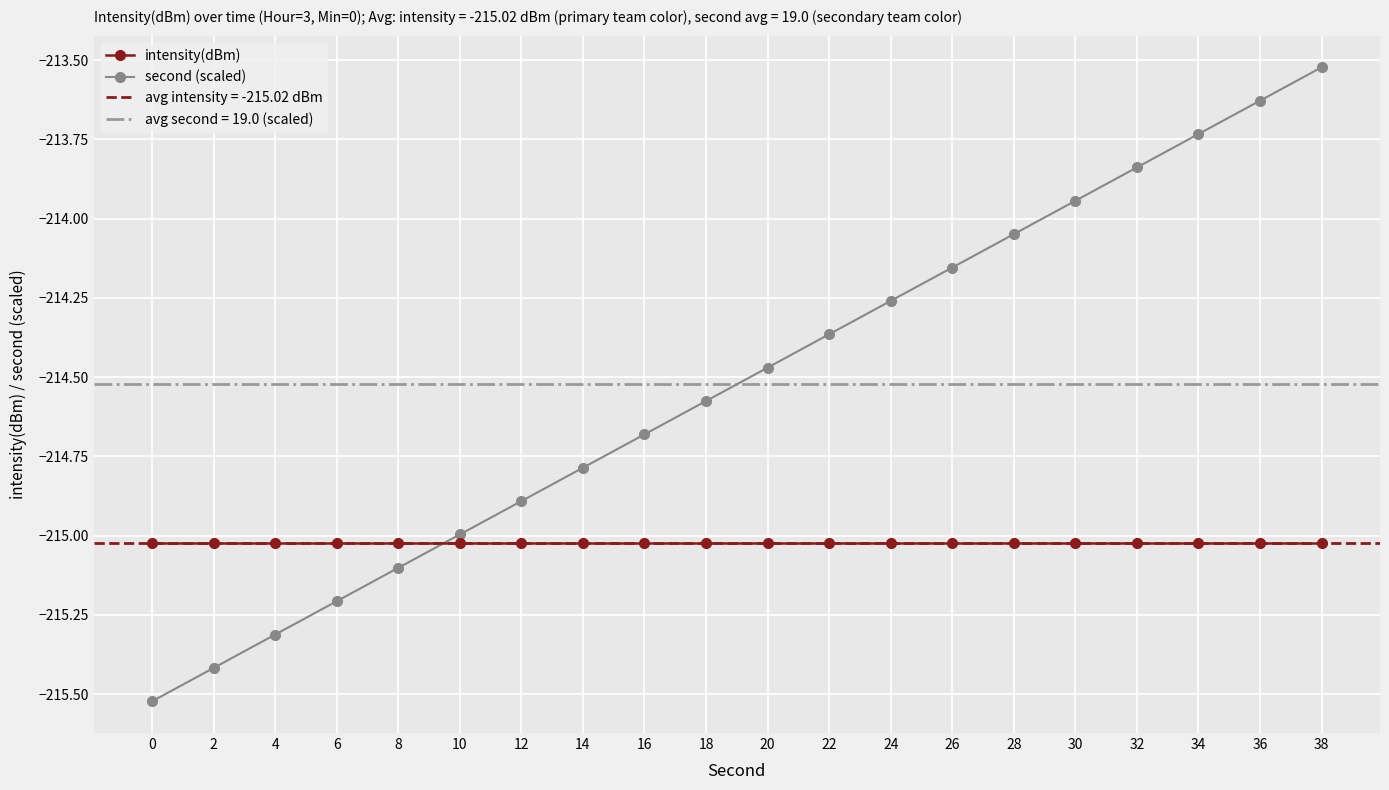

At how many categories does at least one series exceed -214?

5